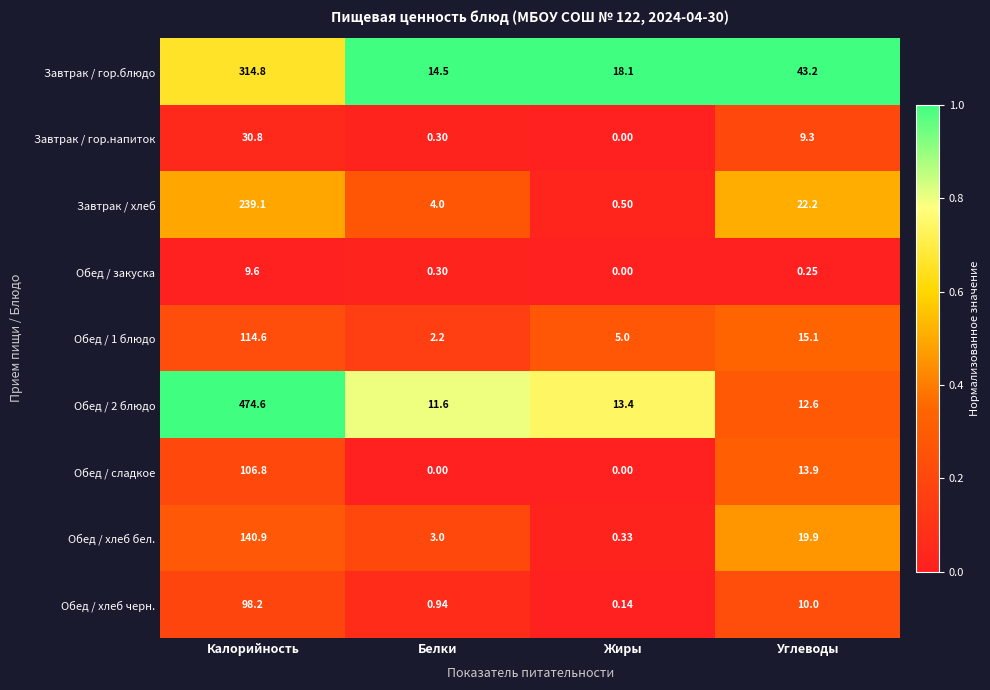

Which series changed the most between Жиры and Углеводы?

Завтрак / гор.блюдо